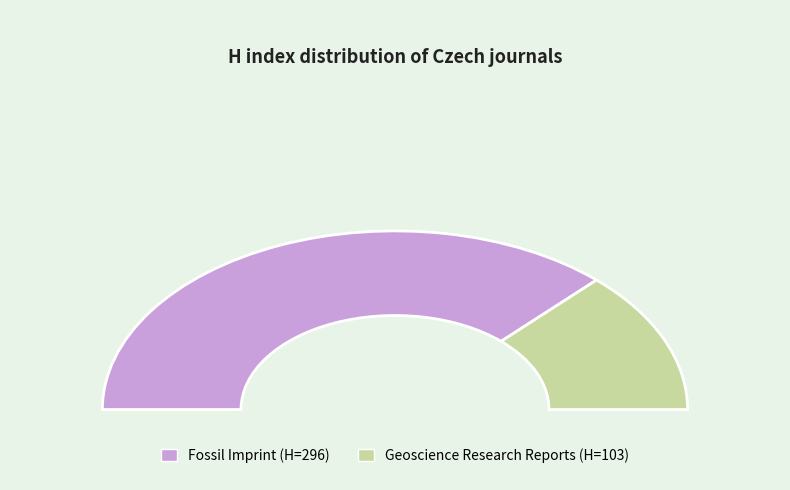

What percentage is the Geoscience Research Reports slice, to the nearest percent?

26%